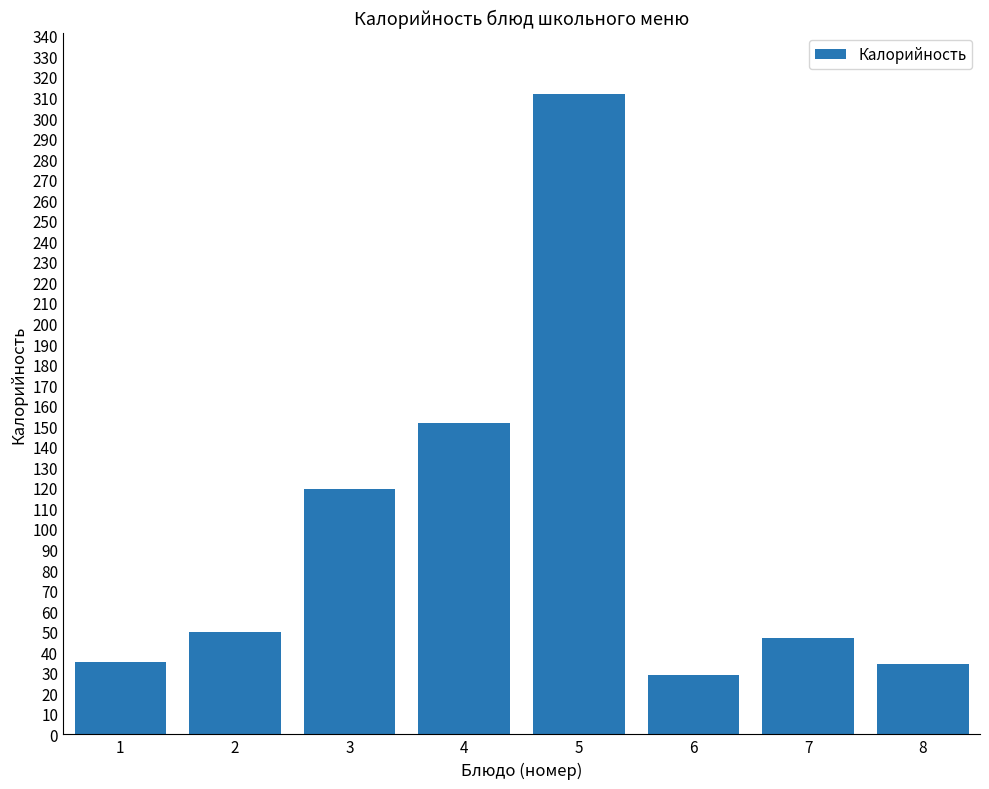

How many data points are less than 50?

4